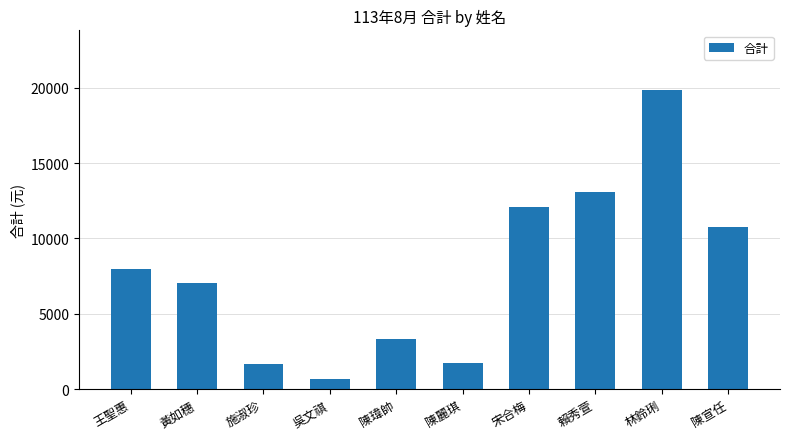

What is the value of the 1st bar from the left?

7944